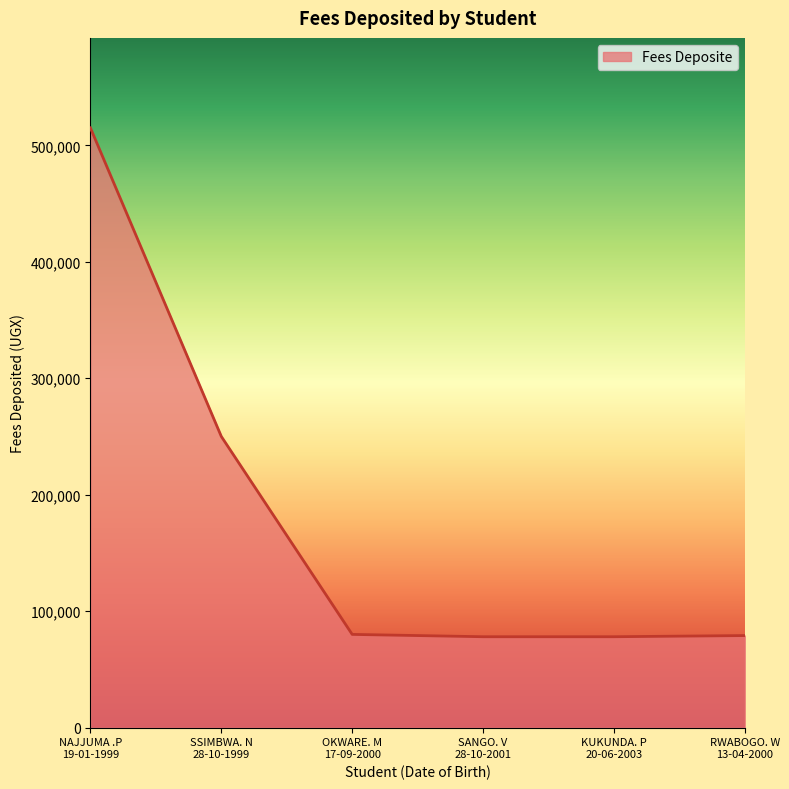

True or false: there are more than 2 points higher than both neighbors.

False